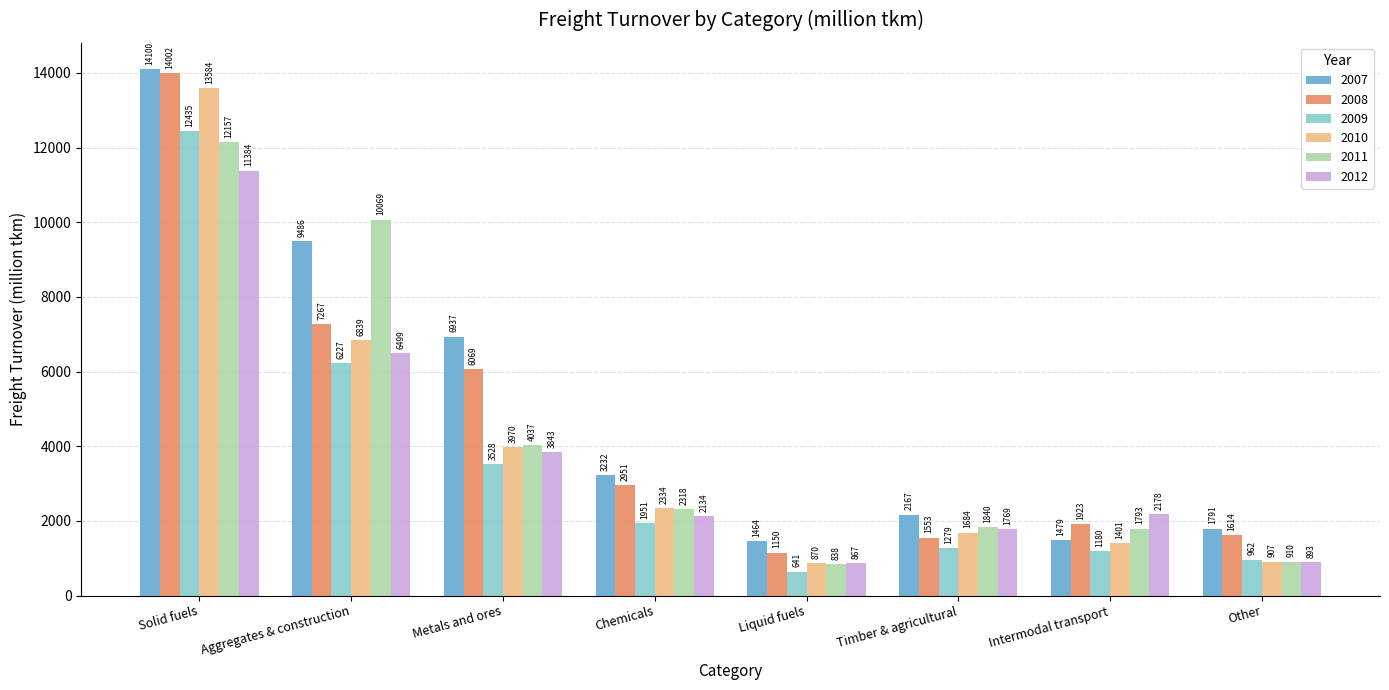

How many data points does each series have?

8